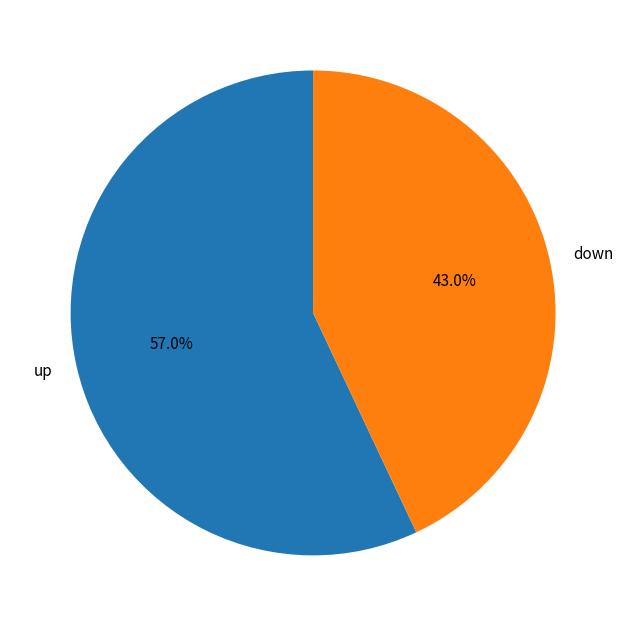

Count the number of slices in the pie.

2